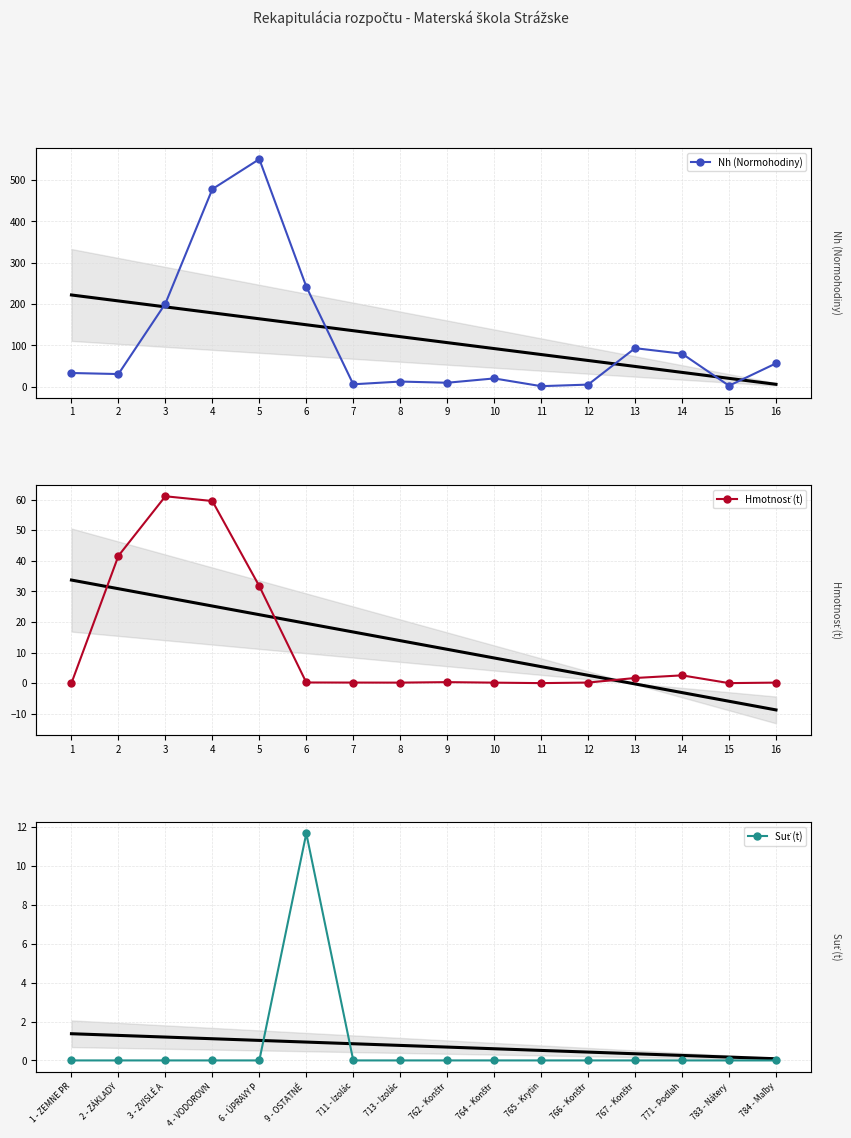

True or false: Nh (Normohodiny) and Hmotnosť (t) intersect in this chart.

True